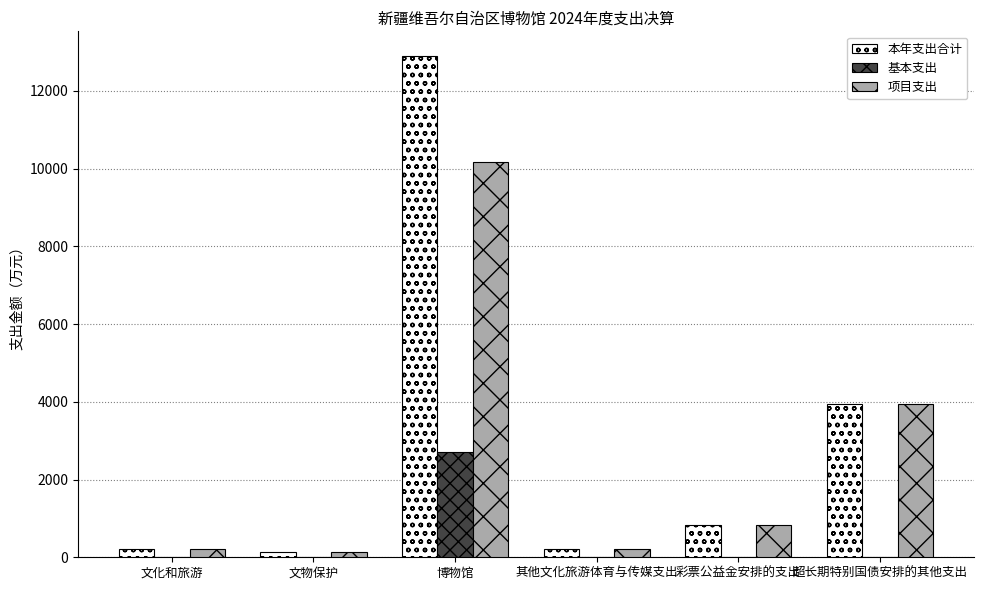

At which label is 本年支出合计 closest to 6504?

超长期特别国债安排的其他支出